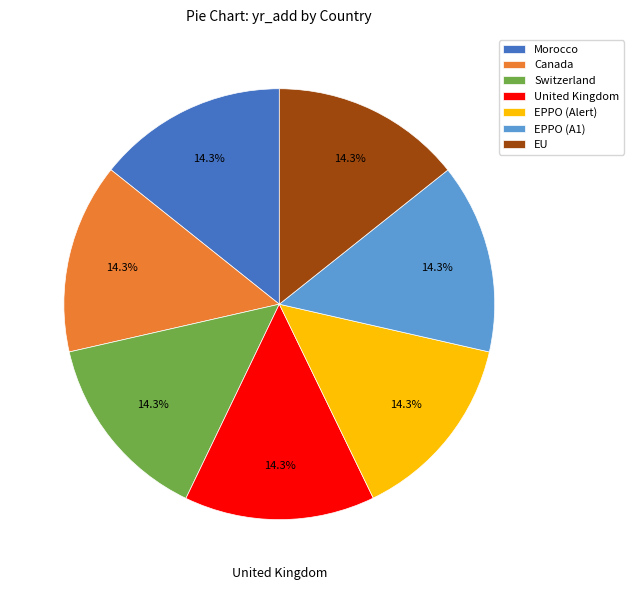

Approximately how many times larger is the value at Morocco compared to United Kingdom?

1.0